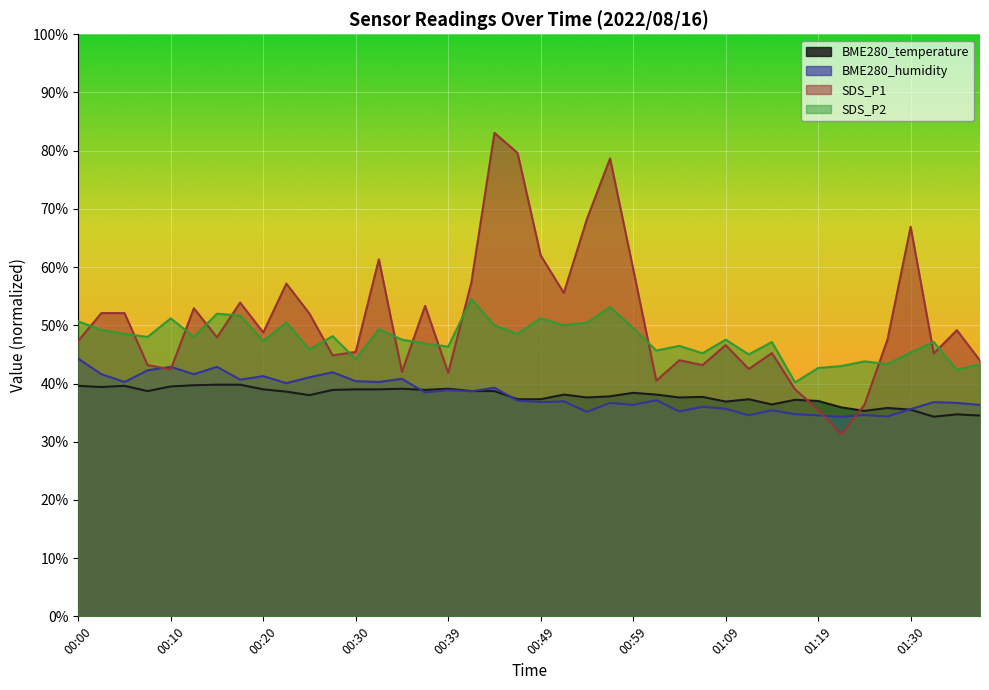

At which label does BME280_temperature reach its peak?

00:15